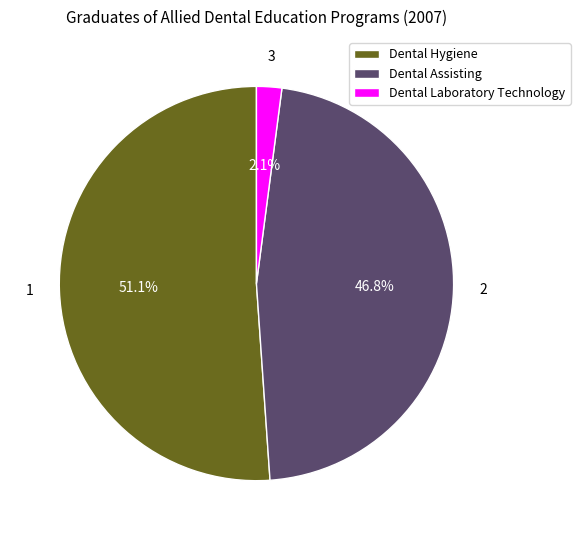

To the nearest percent, what portion does Dental Assisting represent?

47%